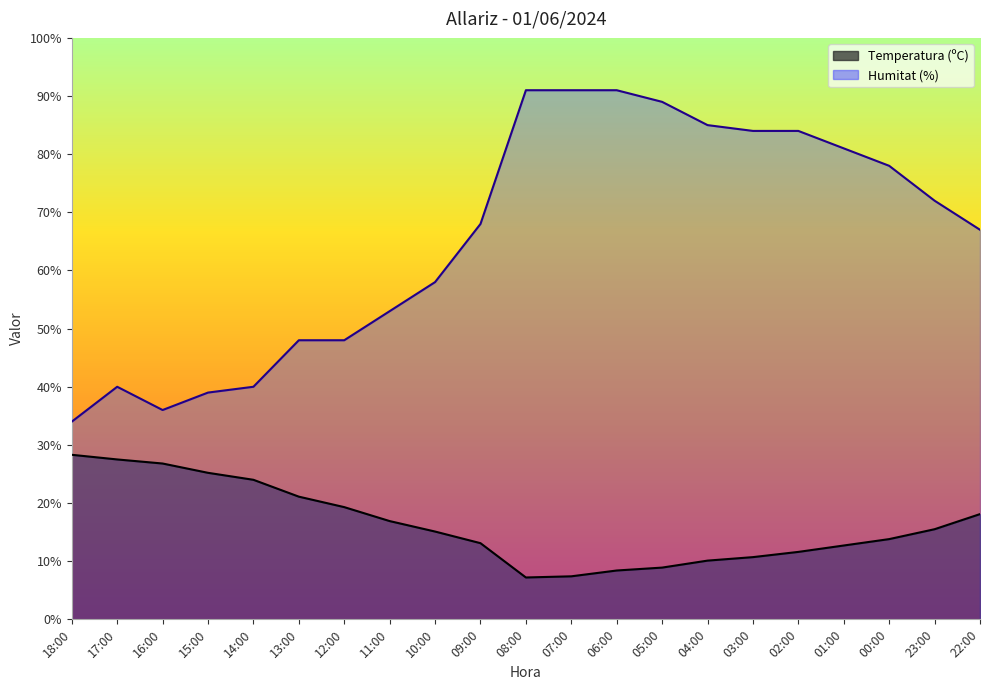

Which series changed the most between 14:00 and 10:00?

Humitat (%)